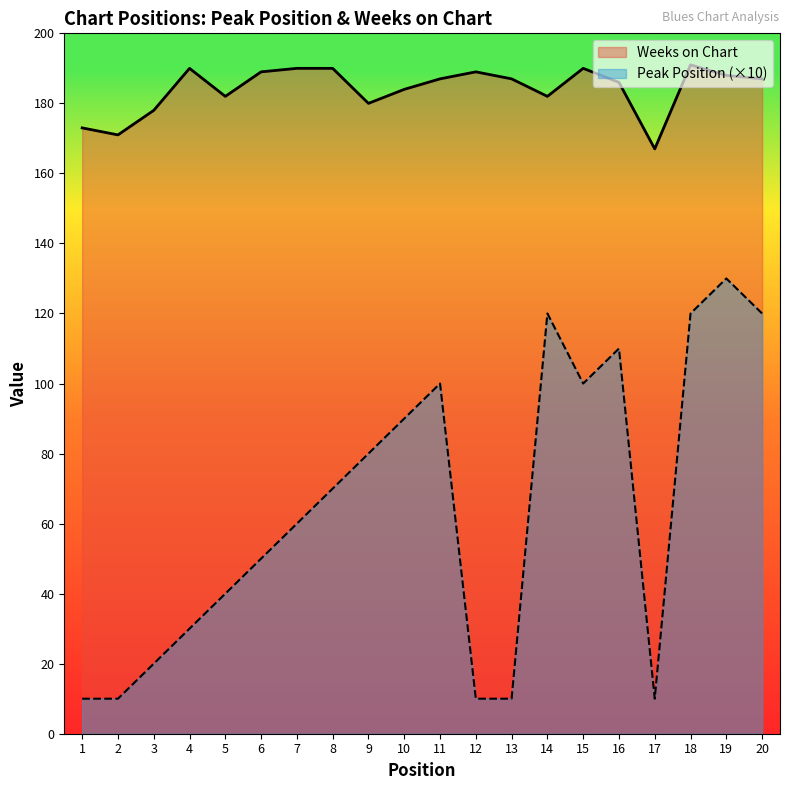

Which series has the largest range (max minus min)?

Peak Position (×10)